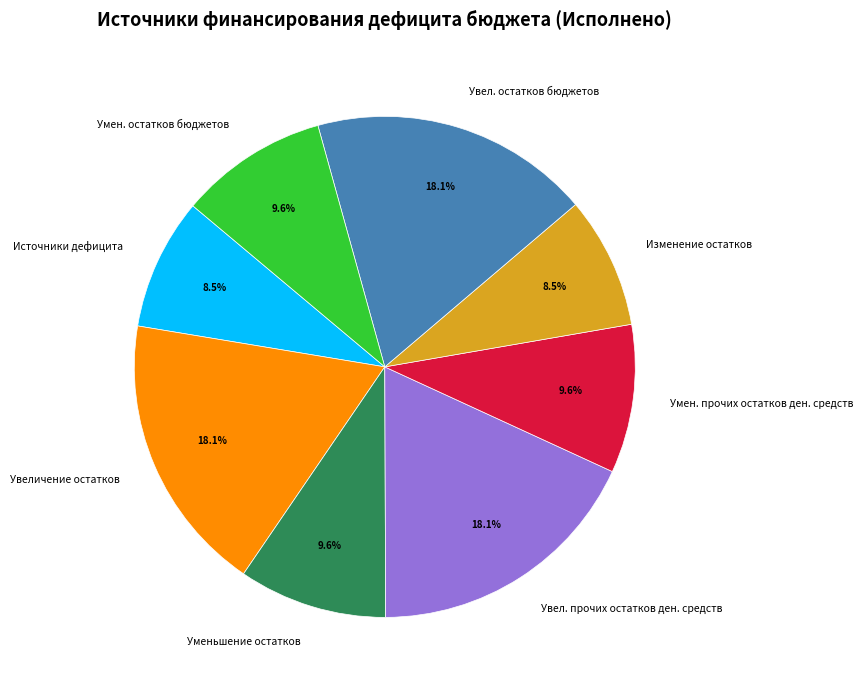

What percentage is NOT represented by Увел. прочих остатков ден. средств?

81.9%